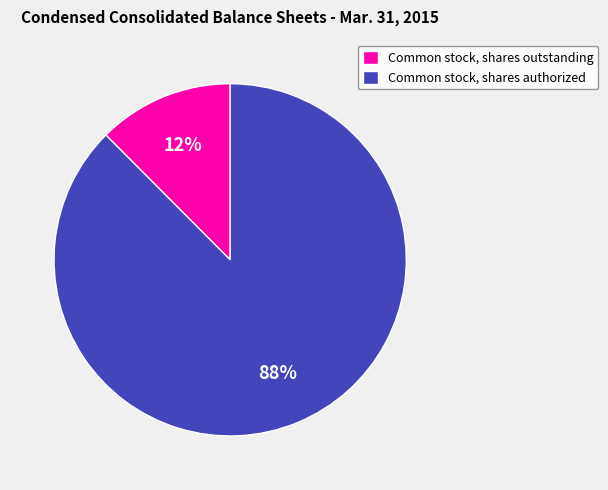

Rank the categories by value from highest to lowest.

Common stock, shares authorized, Common stock, shares outstanding